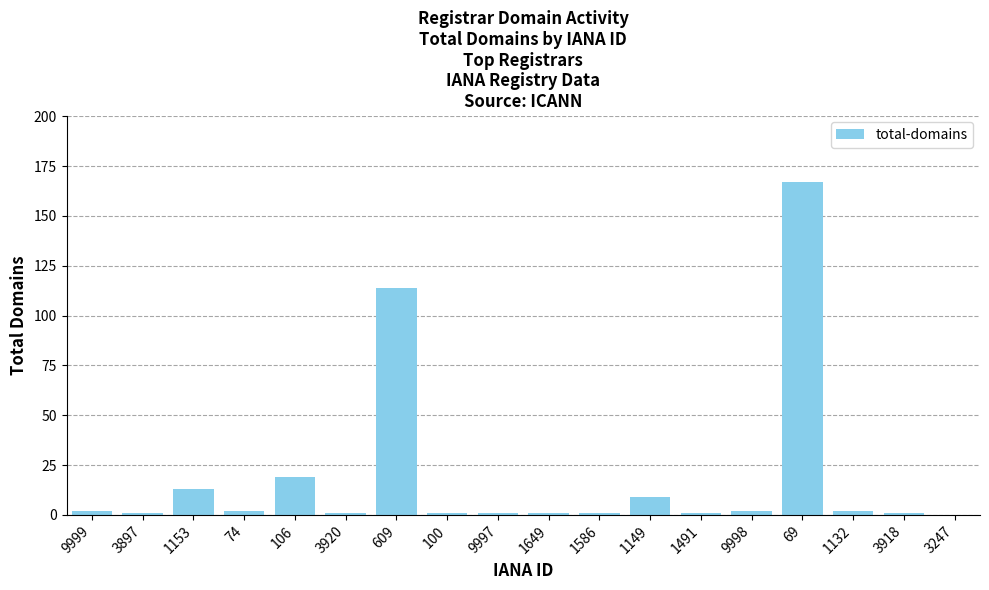

At which label is the value closest to 83?

609